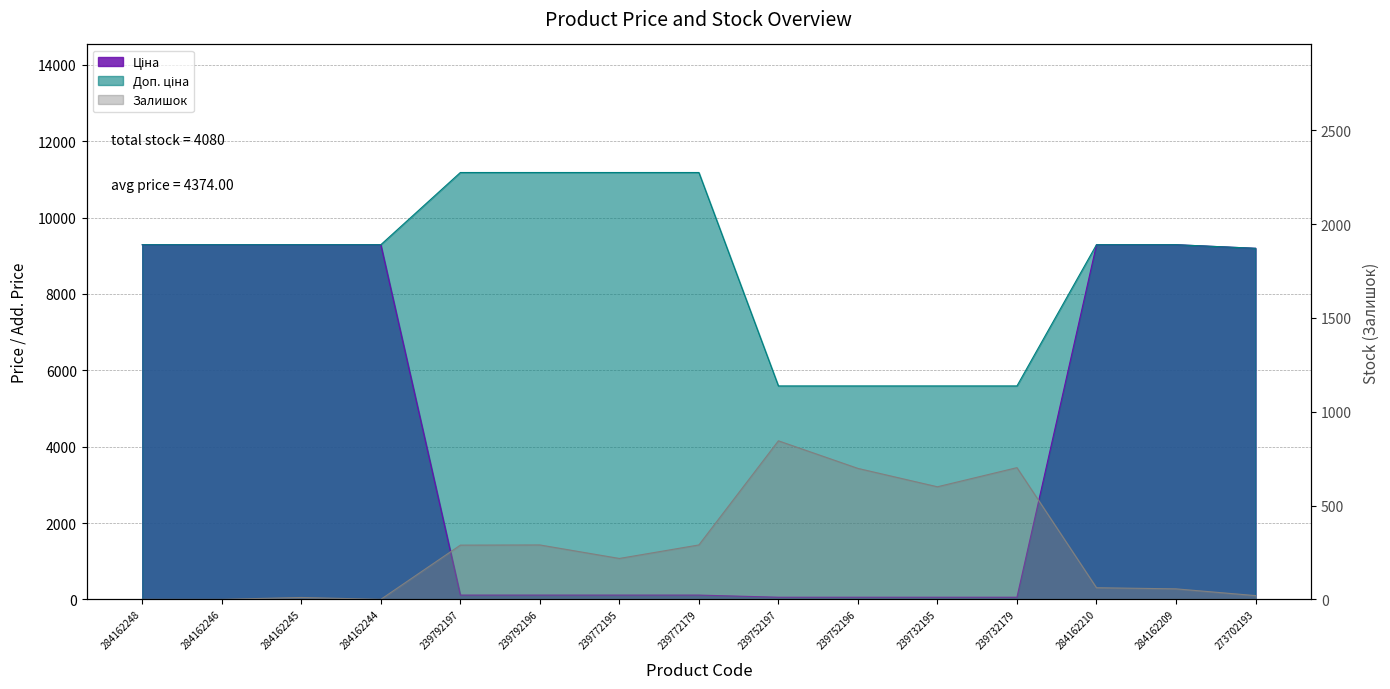

What is the label of the 8th point from the left?

239772179